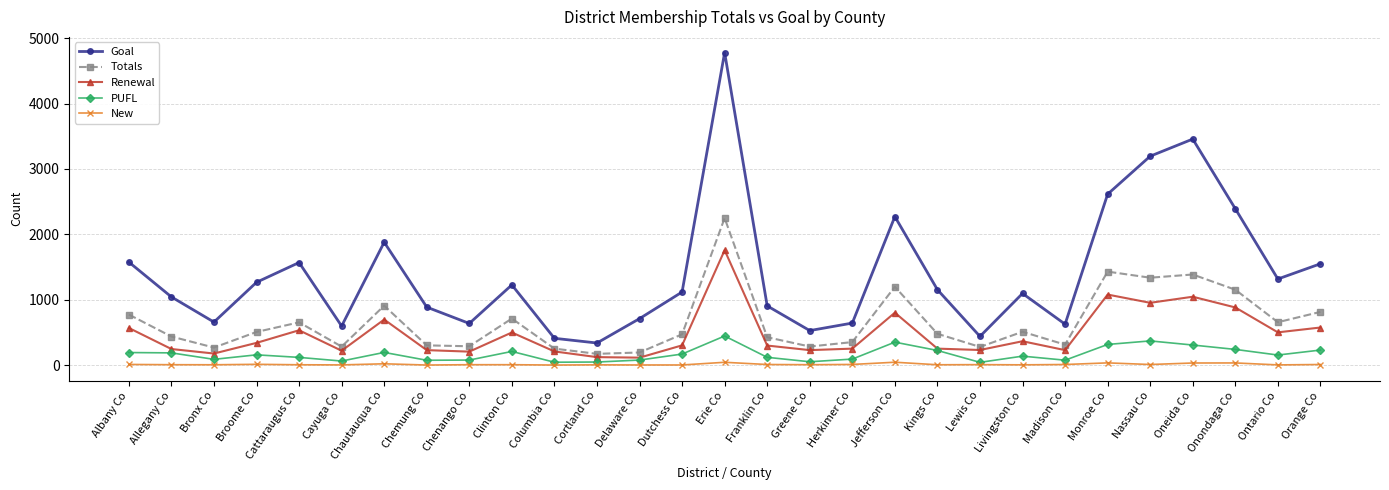

What is the average value of the New series?

11